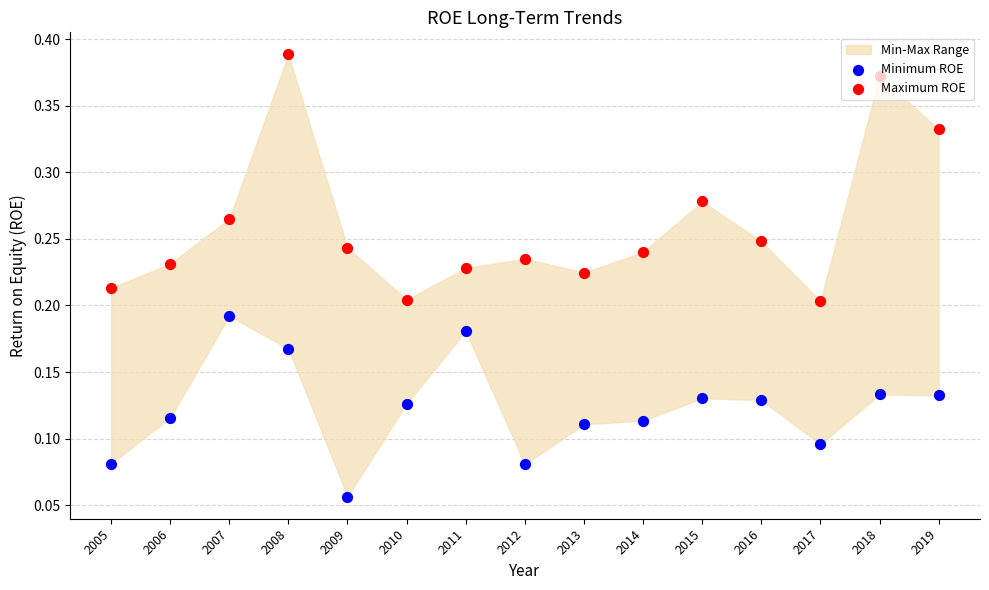

Is the value of Maximum ROE at 2014 greater than the value of Minimum ROE at 2005?

Yes